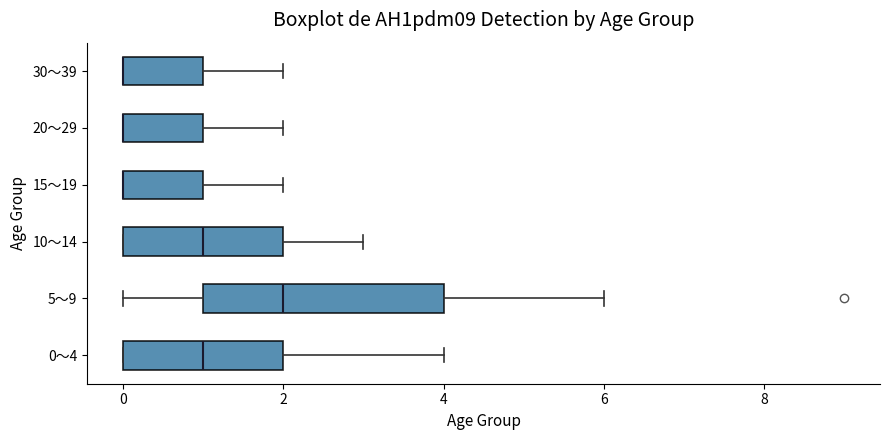

Reading bottom to top, read every box against the x-axis: the position of its median line, the range the box covers, and the ends of its whiskers. The values are not printed on the chart, so give them approximately, as read against the axis.

0～4: median 1, box 0 to 2, whiskers 0 to 4
5～9: median 2, box 1 to 4, whiskers 0 to 6
10～14: median 1, box 0 to 2, whiskers 0 to 3
15～19: median 0 (drawn on the box's left edge), box 0 to 1, whiskers 0 to 2
20～29: median 0 (drawn on the box's left edge), box 0 to 1, whiskers 0 to 2
30～39: median 0 (drawn on the box's left edge), box 0 to 1, whiskers 0 to 2